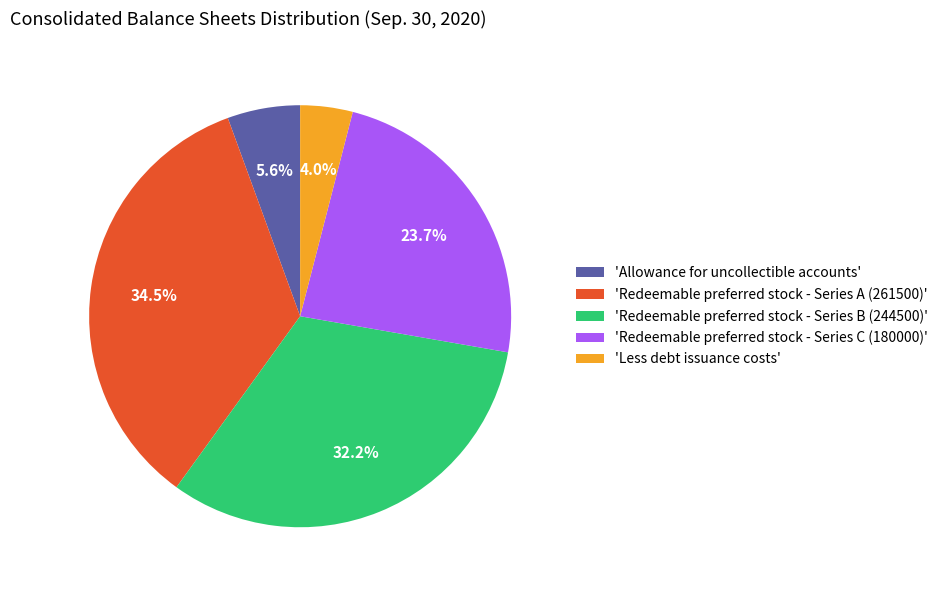

What portion of the pie excludes 'Allowance for uncollectible accounts'?

94.4%